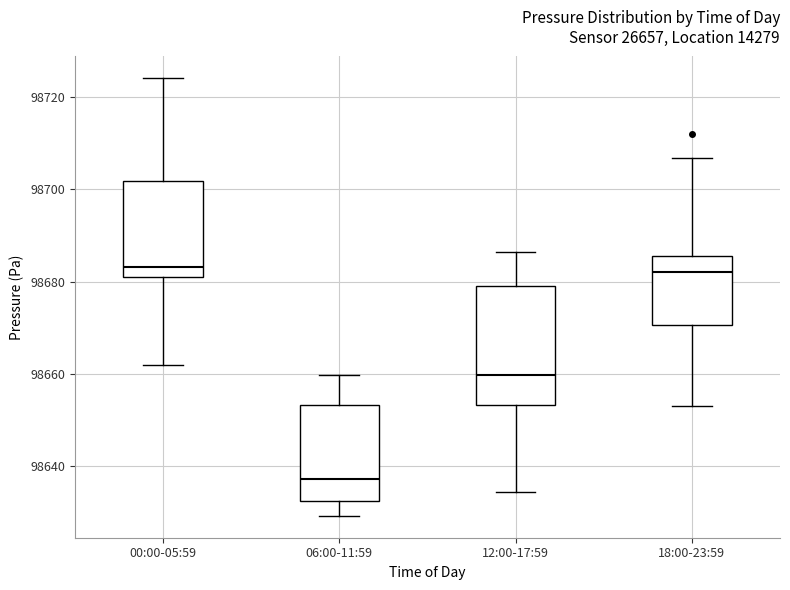

Which box is the tallest, from its lower edge to its upper edge?

12:00-17:59